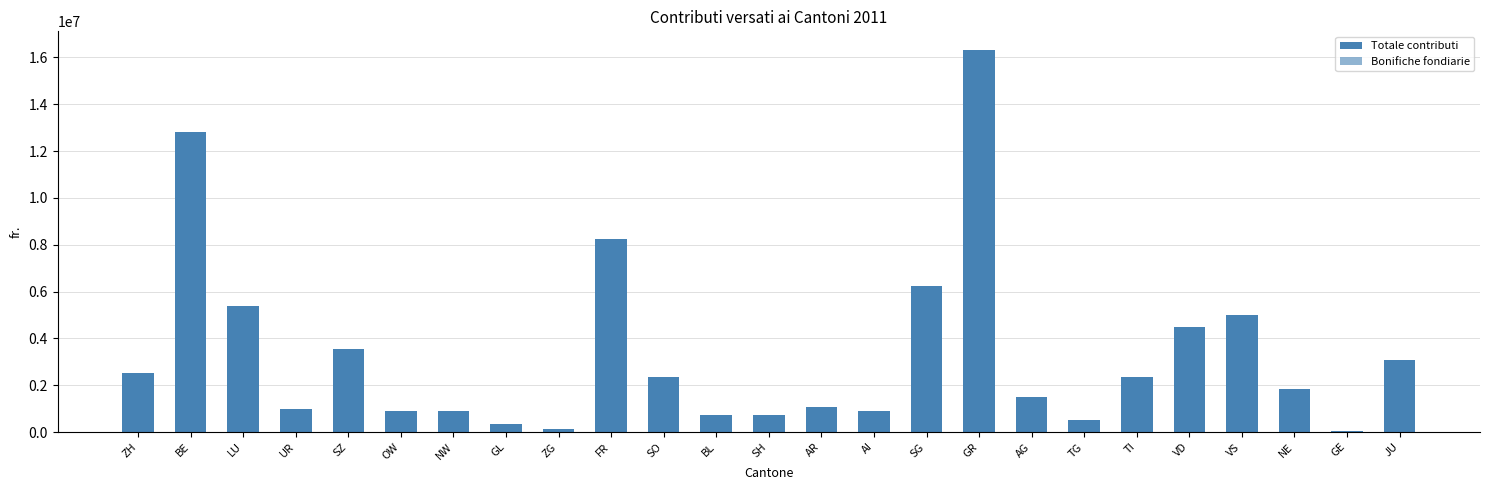

Is the value of Totale contributi at FR greater than the value of Bonifiche fondiarie at GR?

No